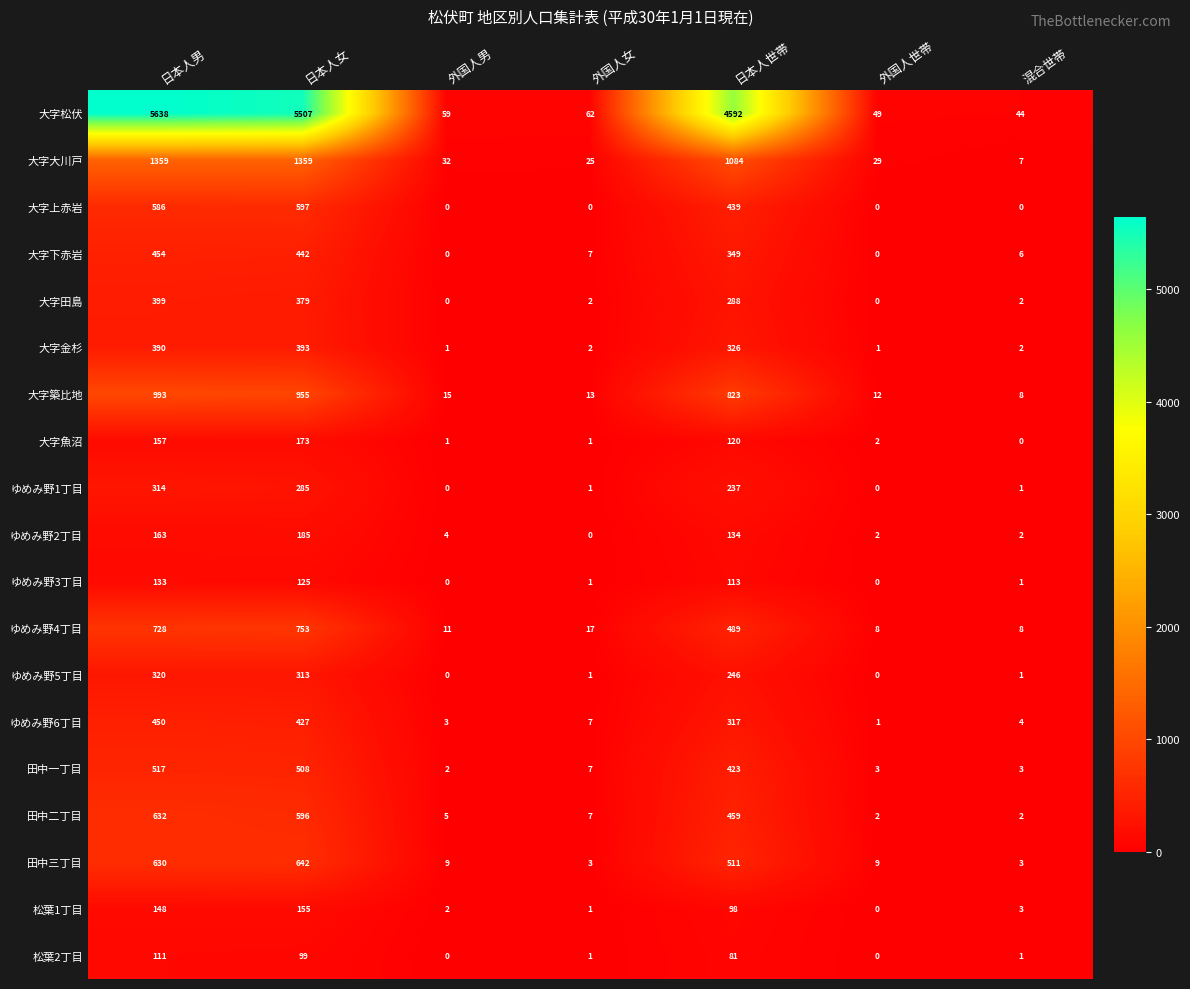

How many distinct data groups are displayed?

19